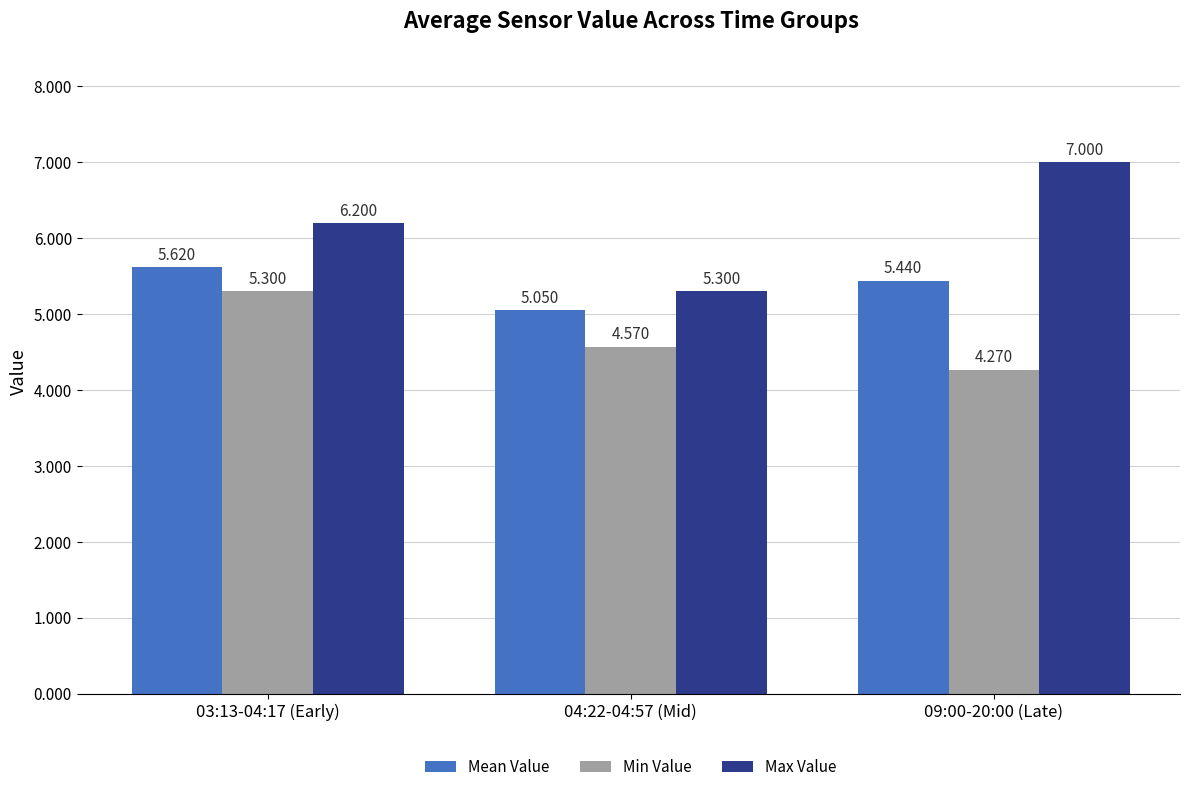

True or false: Min Value has a value of 1.3 at 03:13-04:17 (Early).

False